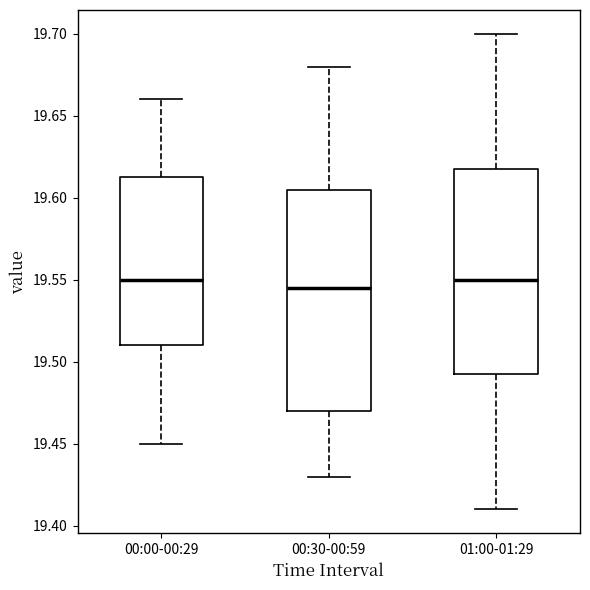

Where is the lower edge of the box for 01:00-01:29 on the y-axis? The values are not printed on the chart, so give them approximately, as read against the axis.

19.495